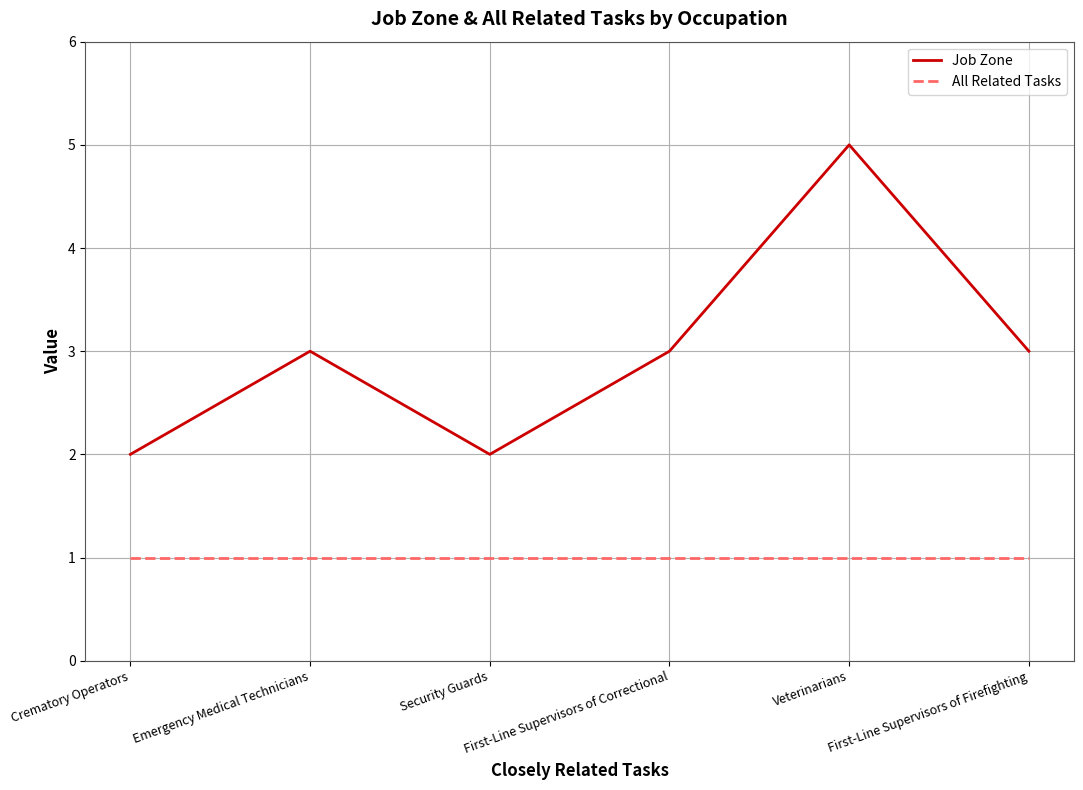

List the series in order of their overall mean, highest first.

Job Zone, All Related Tasks